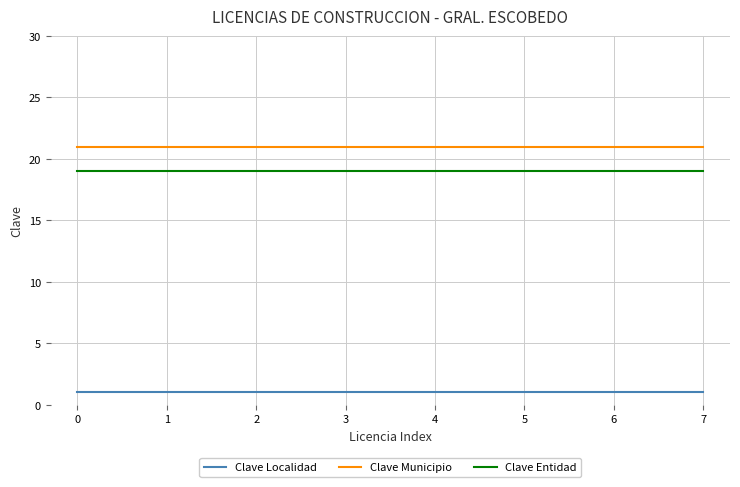

Rank the series at 0 from lowest to highest value.

Clave Localidad, Clave Entidad, Clave Municipio